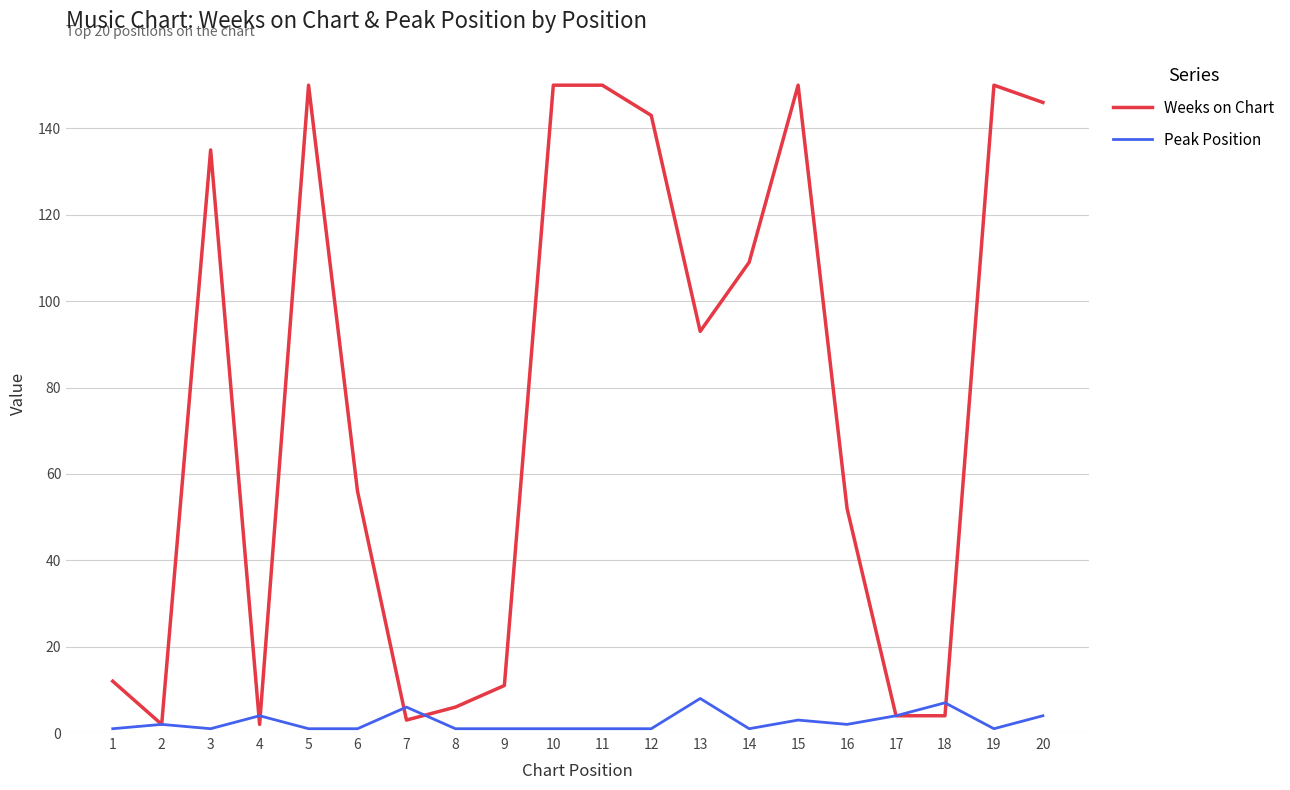

Which series changed the most between 9 and 16?

Weeks on Chart